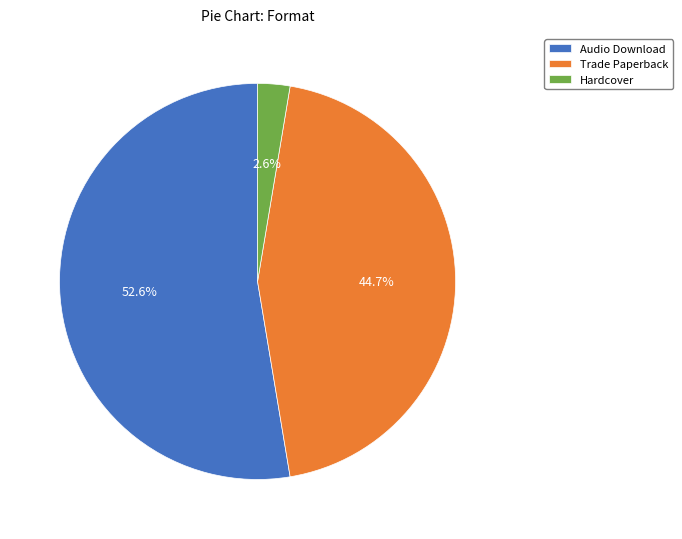

The Trade Paperback slice represents 45% of the pie. True or false?

True